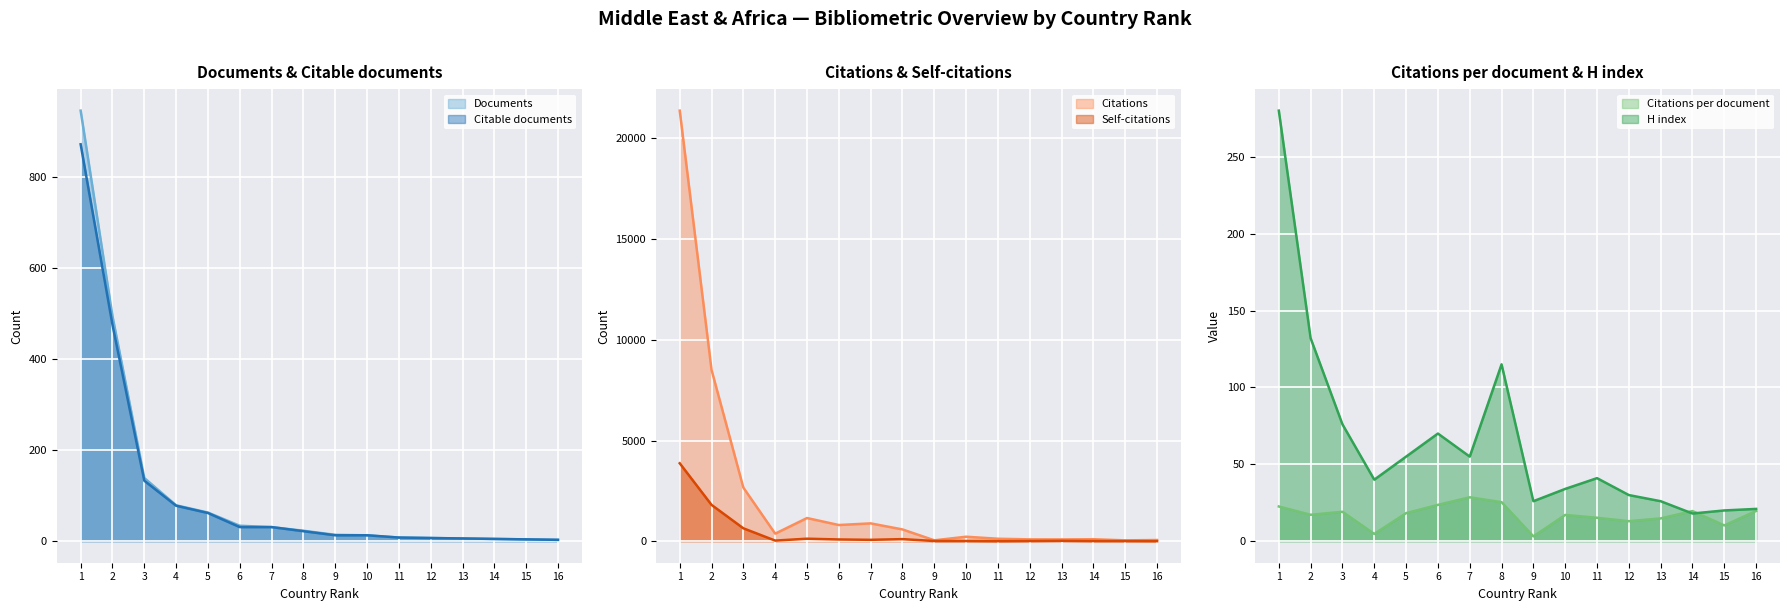

What is the difference between the maximum and minimum values in the Citations series?

21342